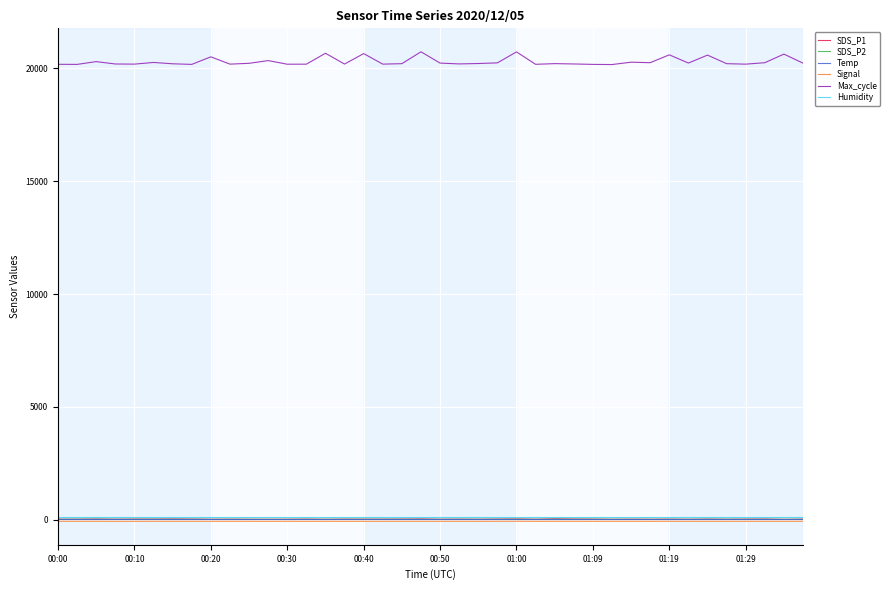

Does the chart have visible grid lines?

Yes